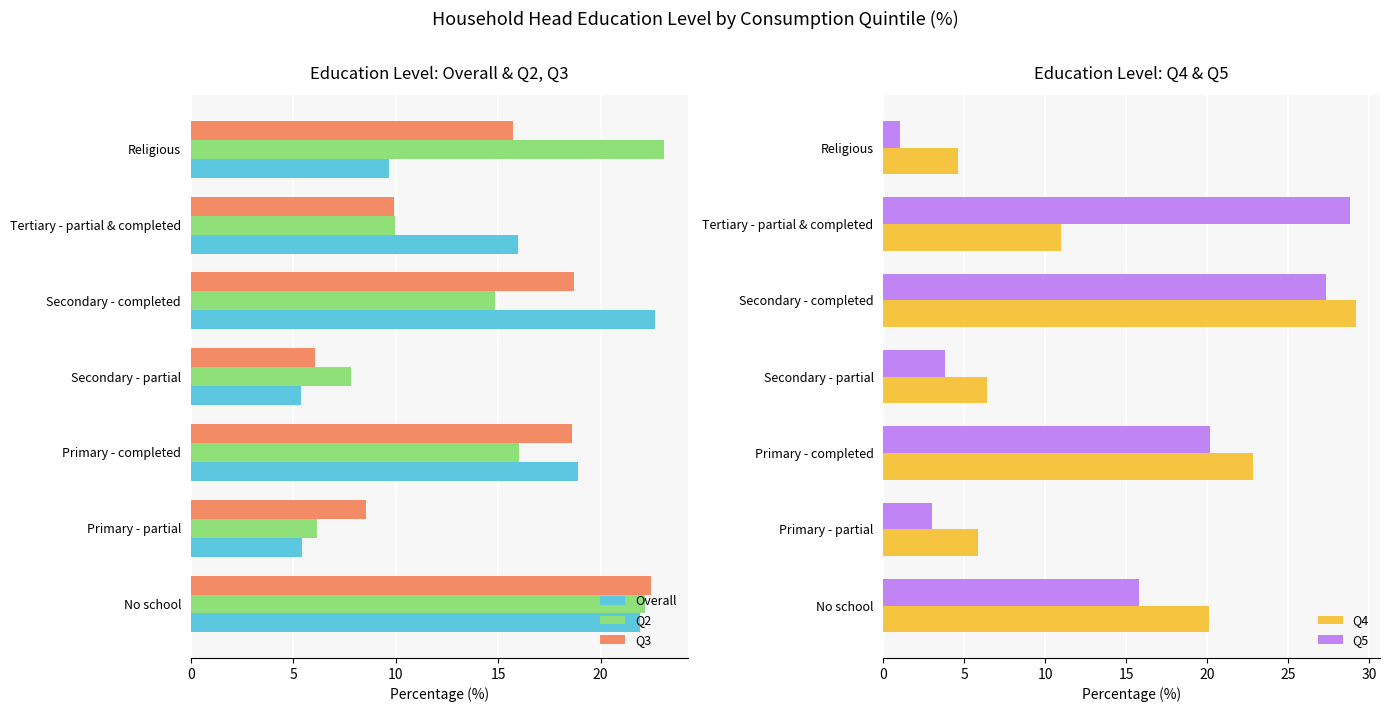

What is the maximum value for Q2?

23.1